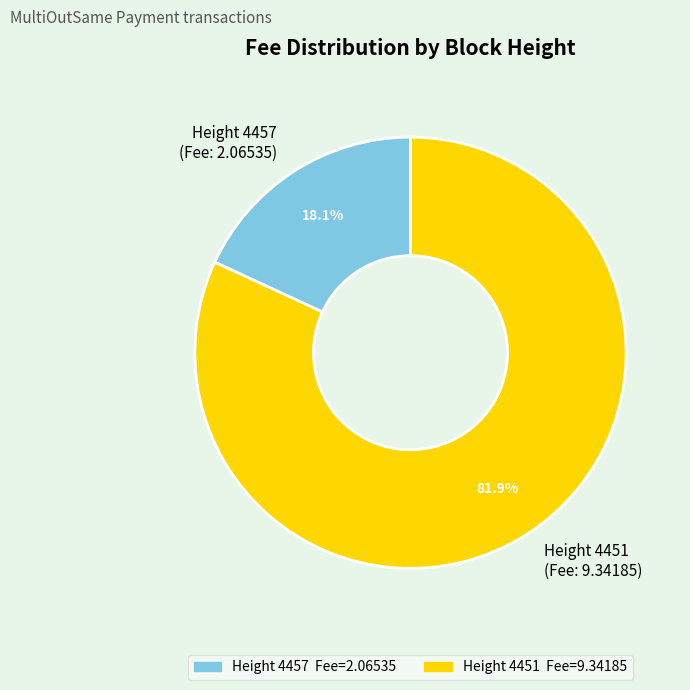

Does any single category account for the majority?

Yes